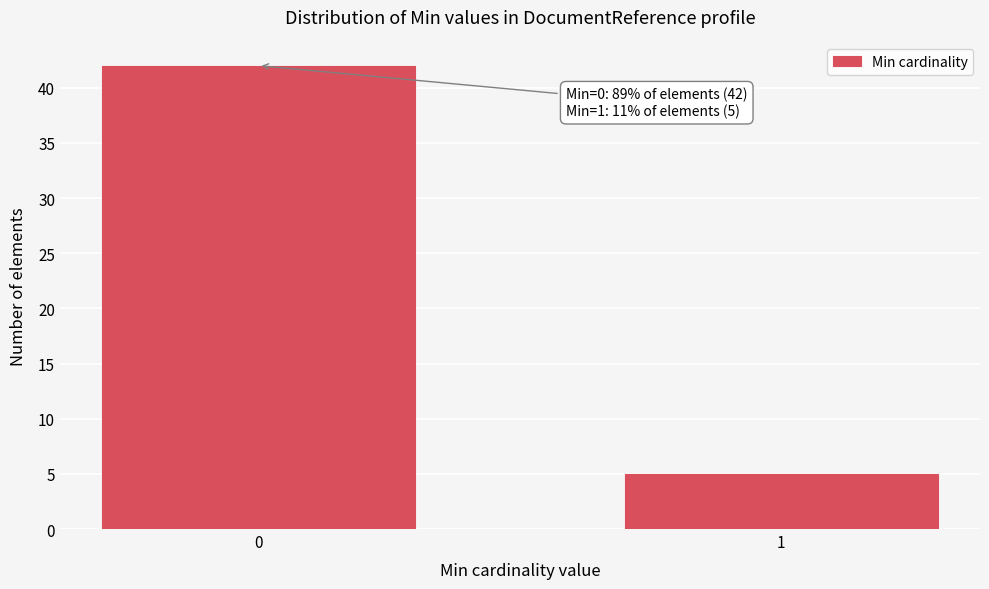

Reading left to right, list all the values displayed in this chart.

42	5